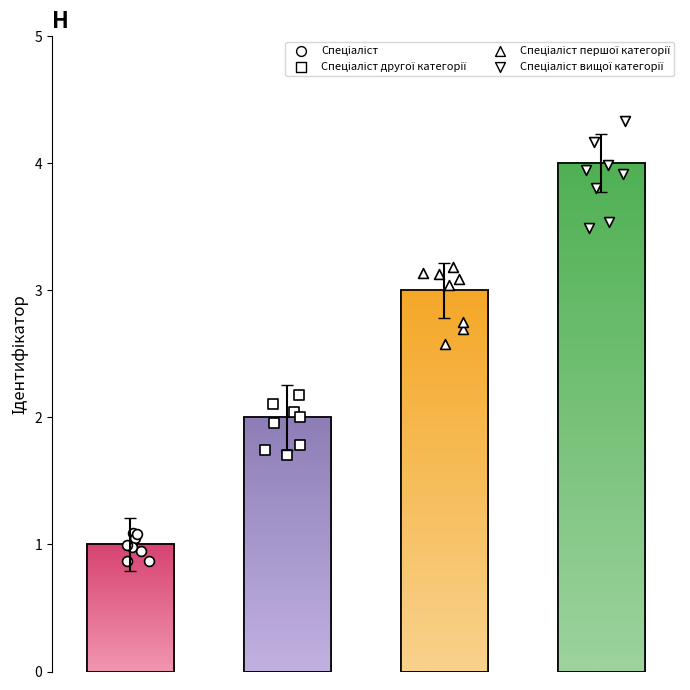

What is the ratio of the value at Спеціаліст другої категорії to the value at Спеціаліст першої категорії?

0.7